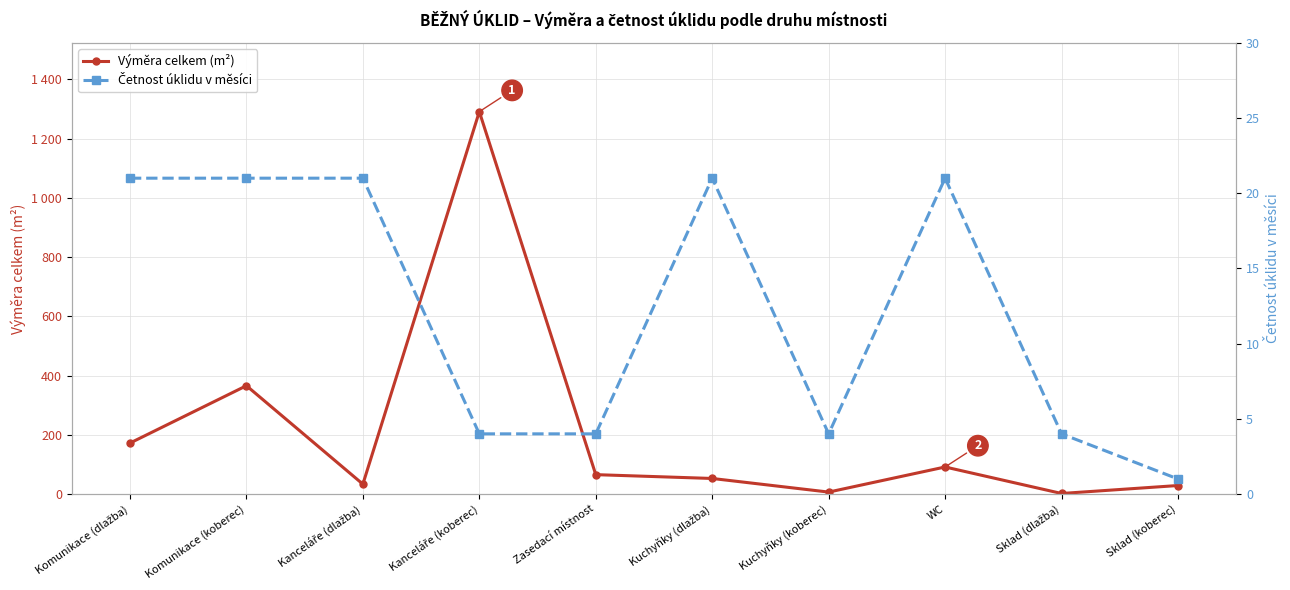

How many series are shown in this chart?

2